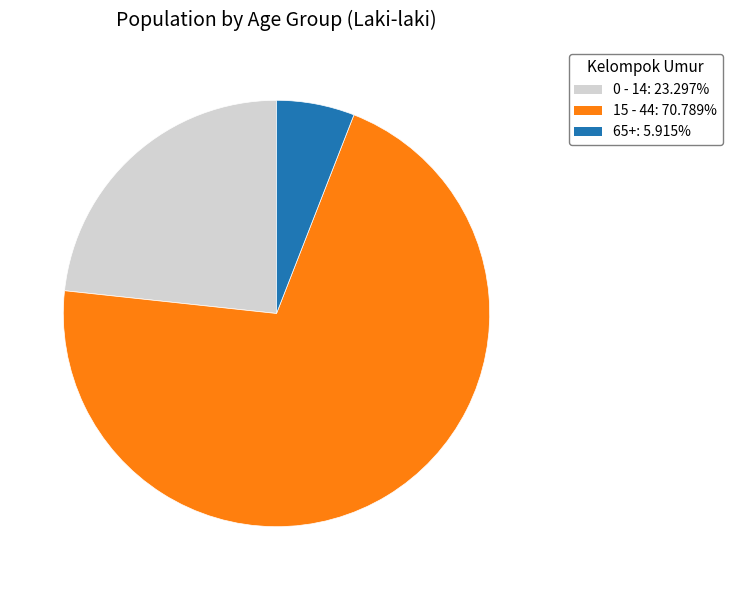

Is there any slice that represents more than half of the pie?

Yes